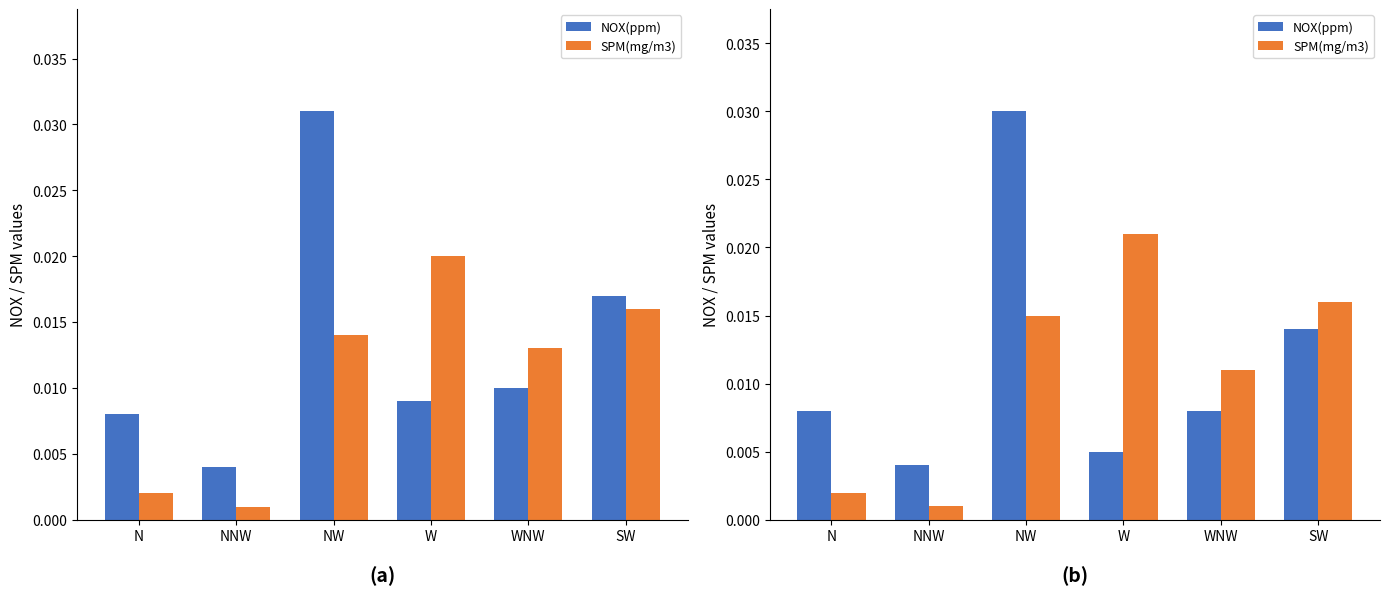

Where is SPM(mg/m3) nearest to the value 0?

NNW